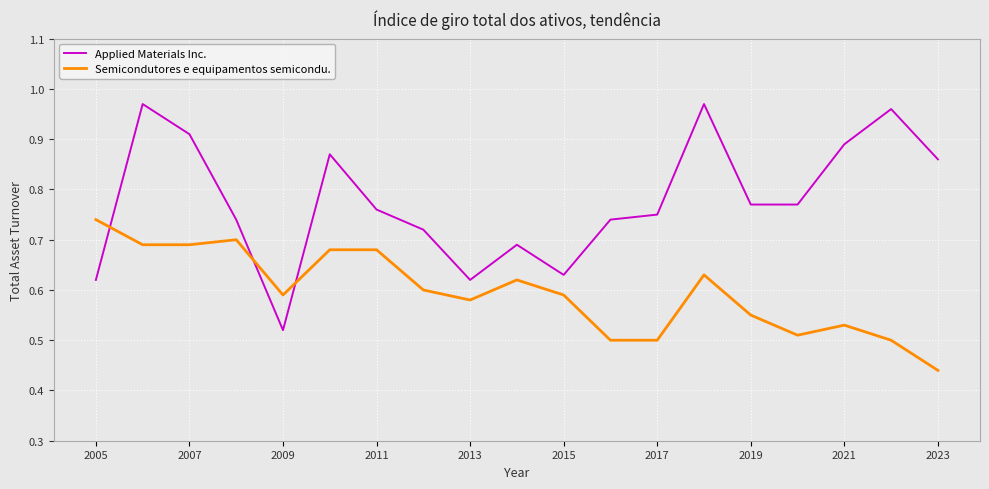

Which series has the largest total across all categories?

Applied Materials Inc.